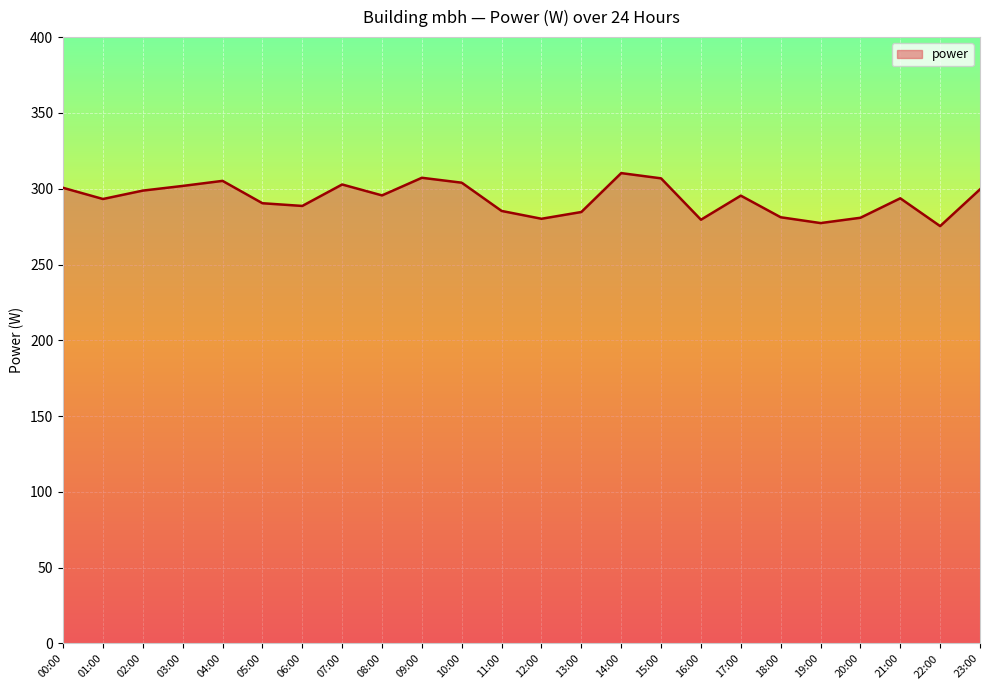

What is the difference between the maximum and minimum values?

35.0